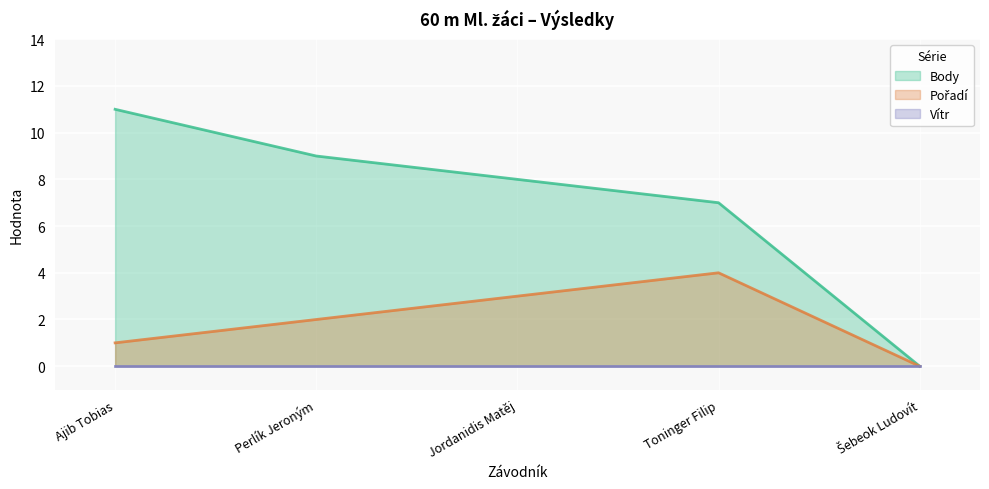

What is the total value across all series at Toninger Filip?

11